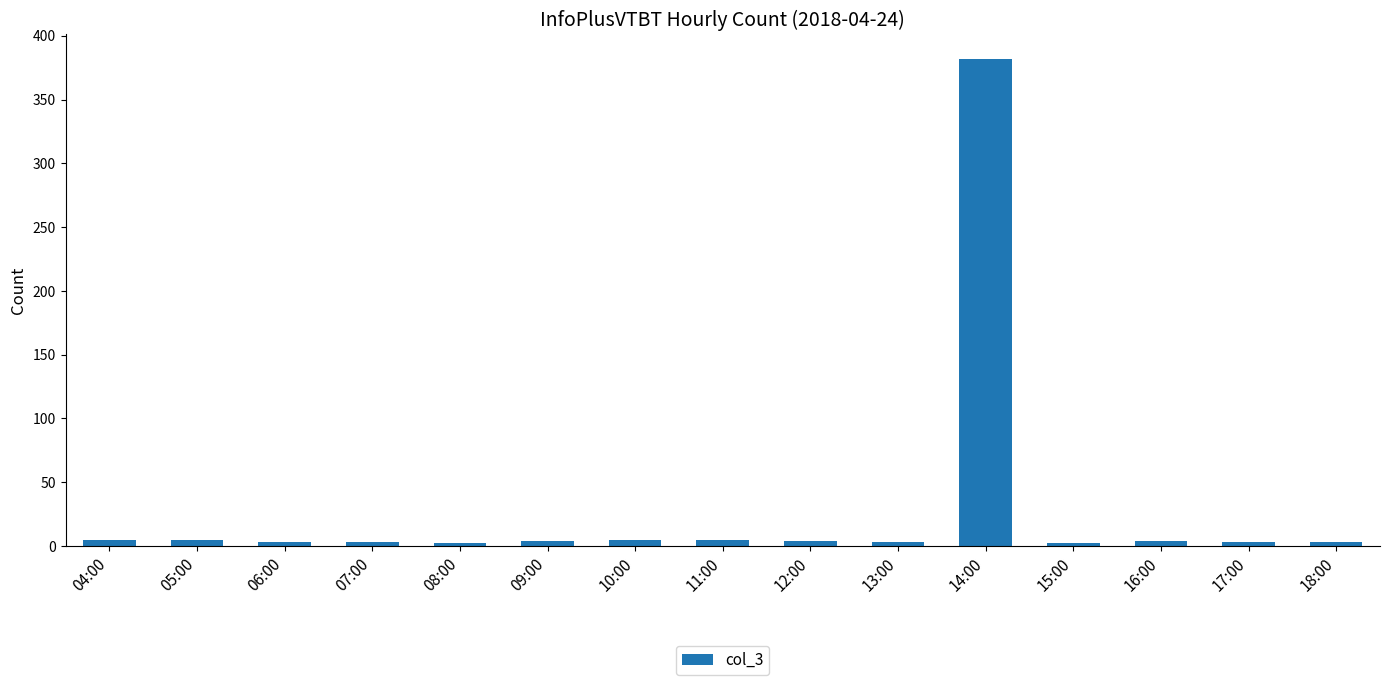

Are the bars grouped side by side (vs. stacked)?

No